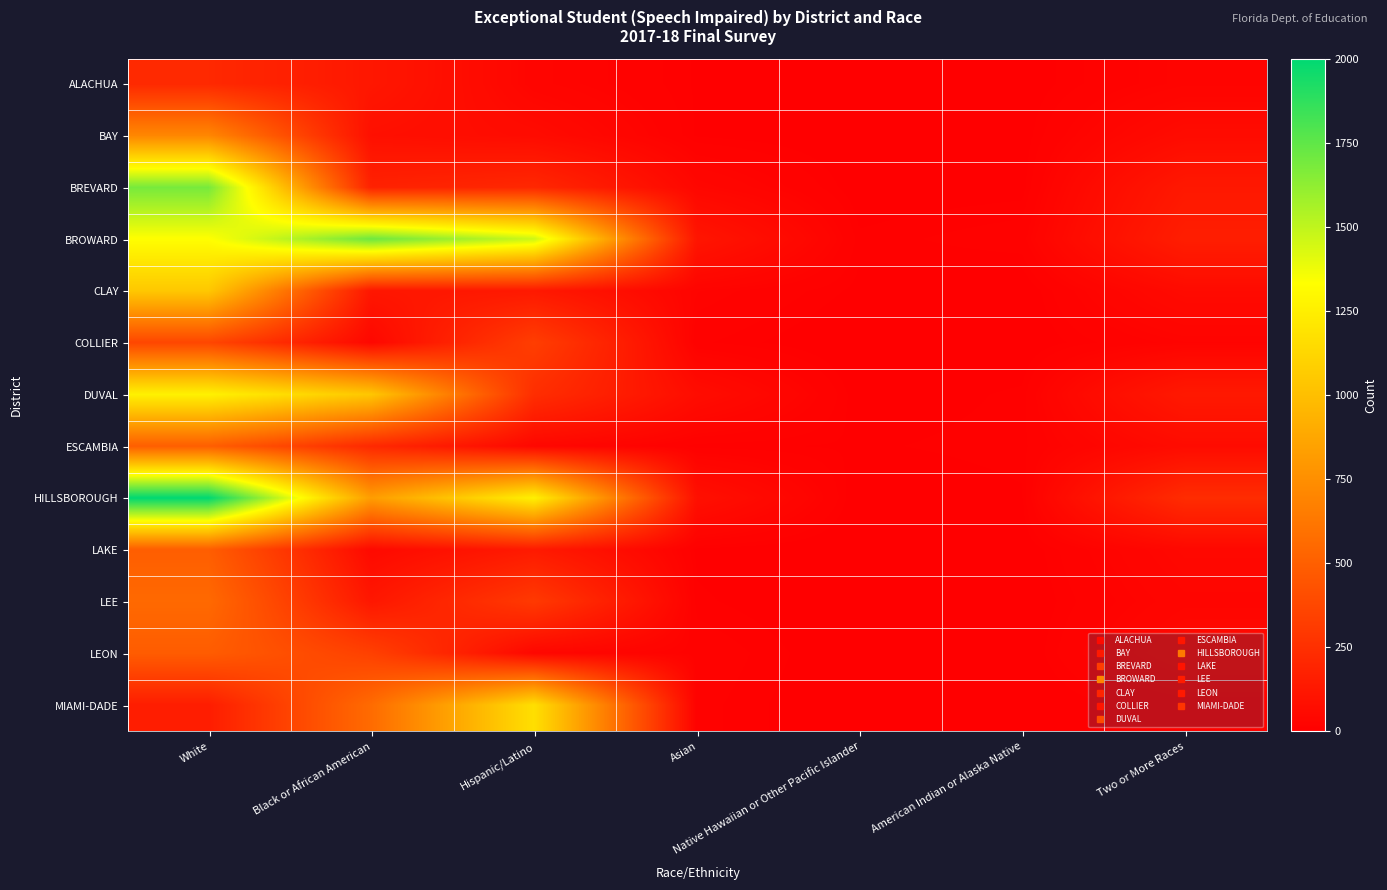

Which series has the largest total across all categories?

BROWARD